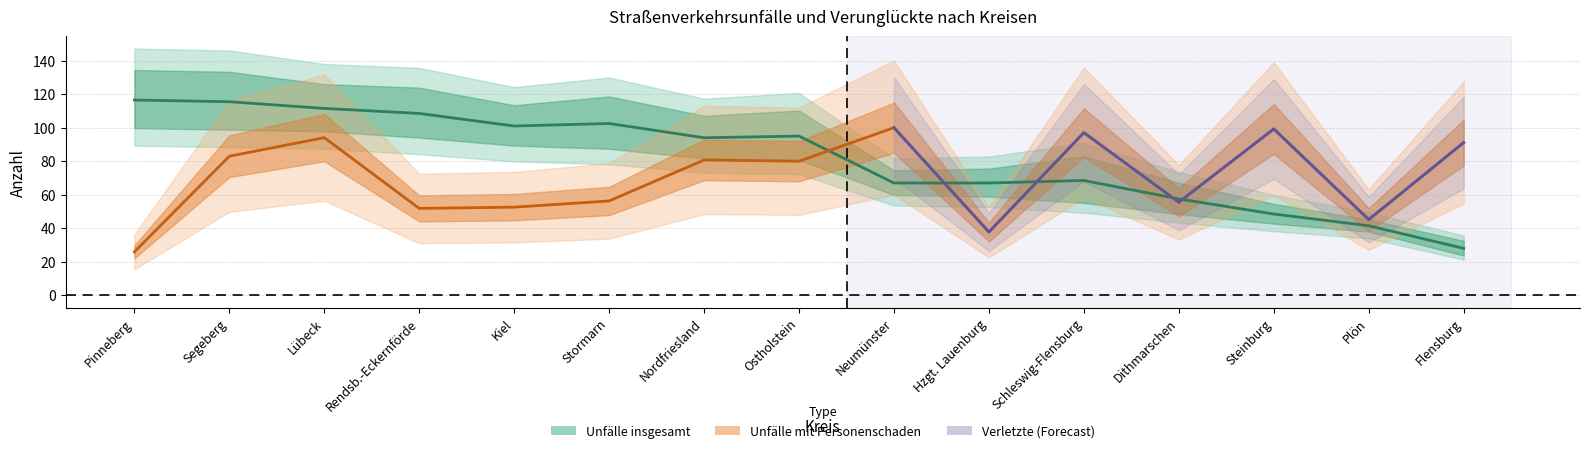

In Unfälle insgesamt, how many points are lower than both neighbors (excluding endpoints)?

2